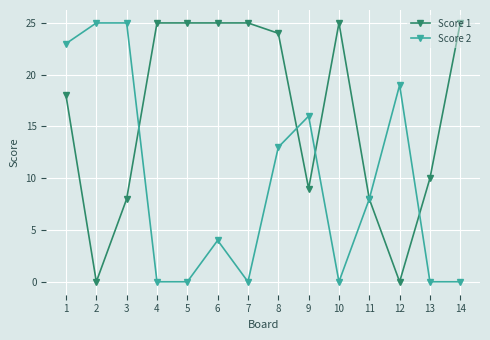

Where is Score 2 nearest to the value 12?

8